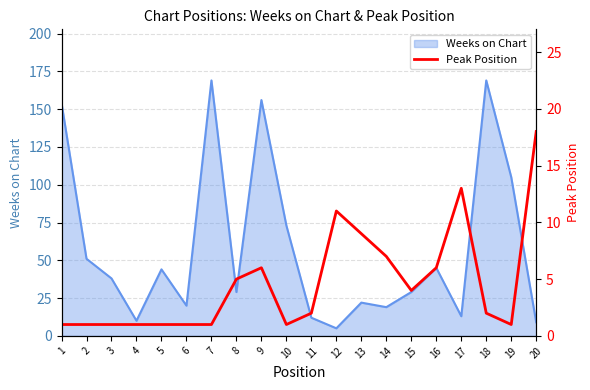

What is the minimum value shown in the chart?

1